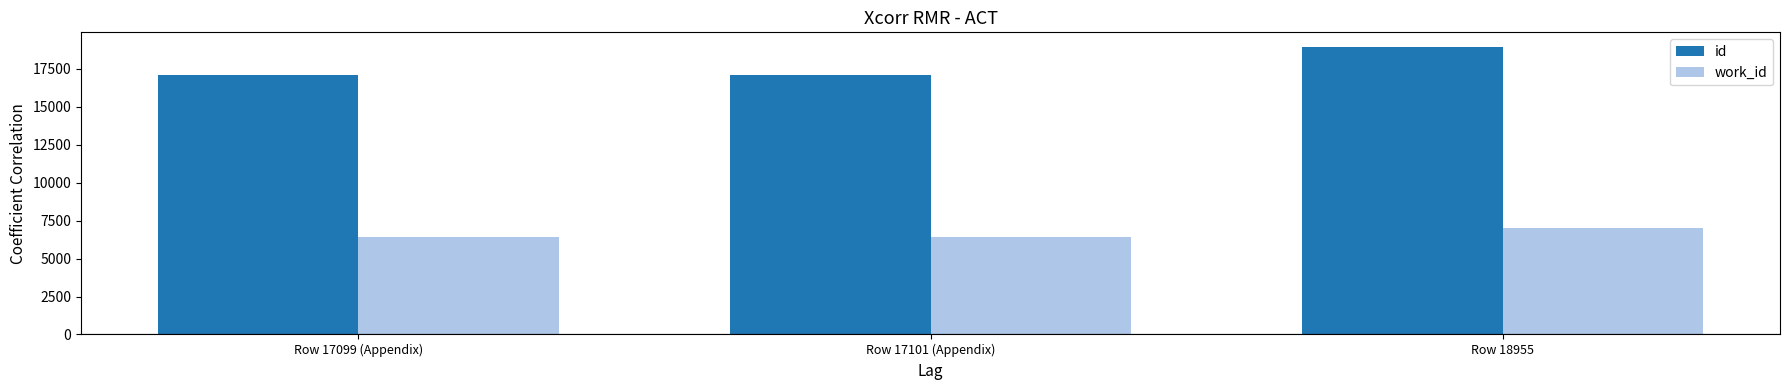

At which category does the chart reach its peak across all series?

Row 18955